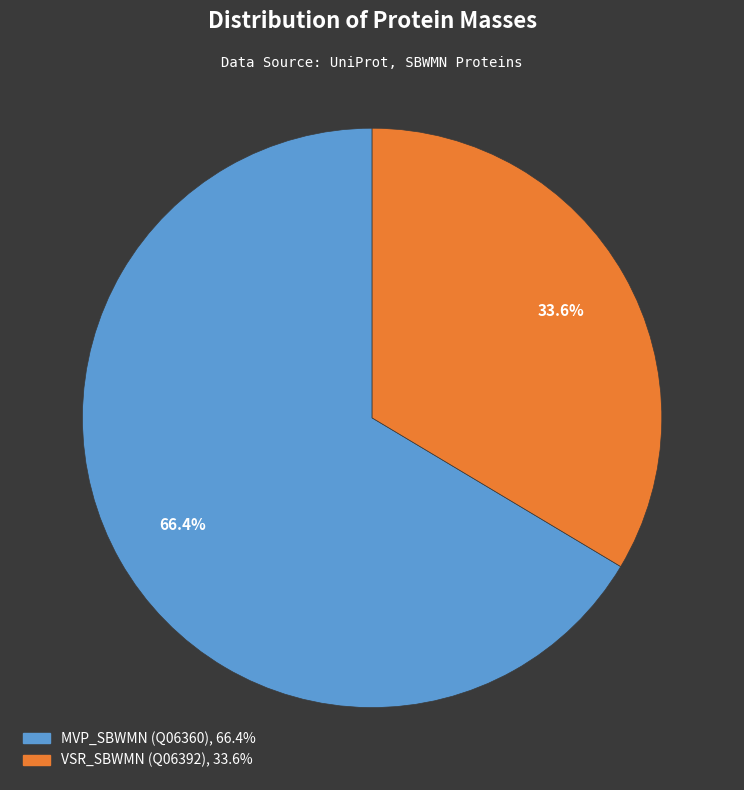

Which slice is the largest?

MVP_SBWMN (Q06360)